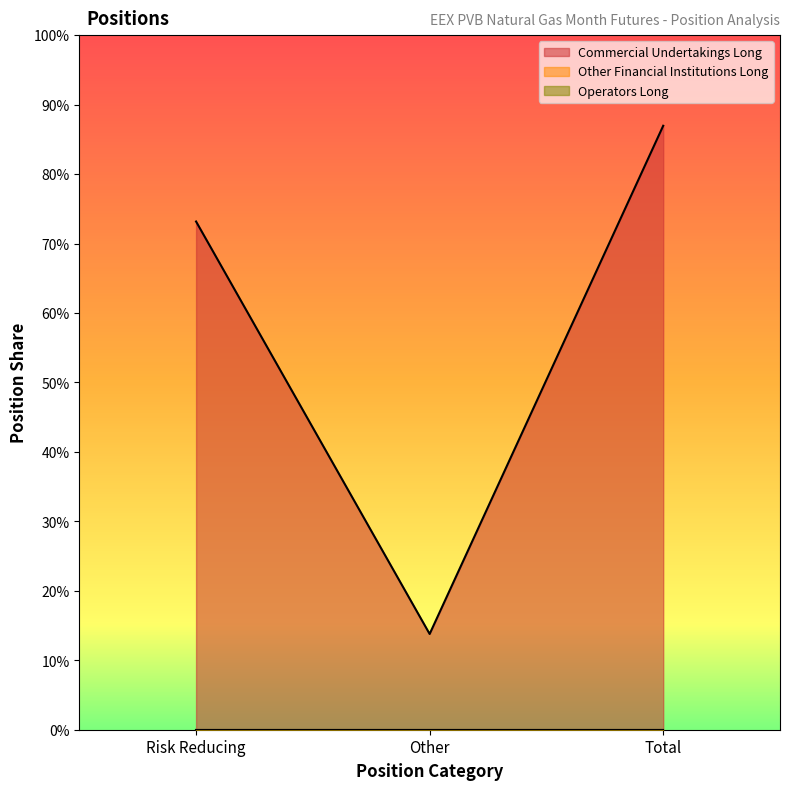

Which category has the lowest value in the Commercial Undertakings Long series?

Other